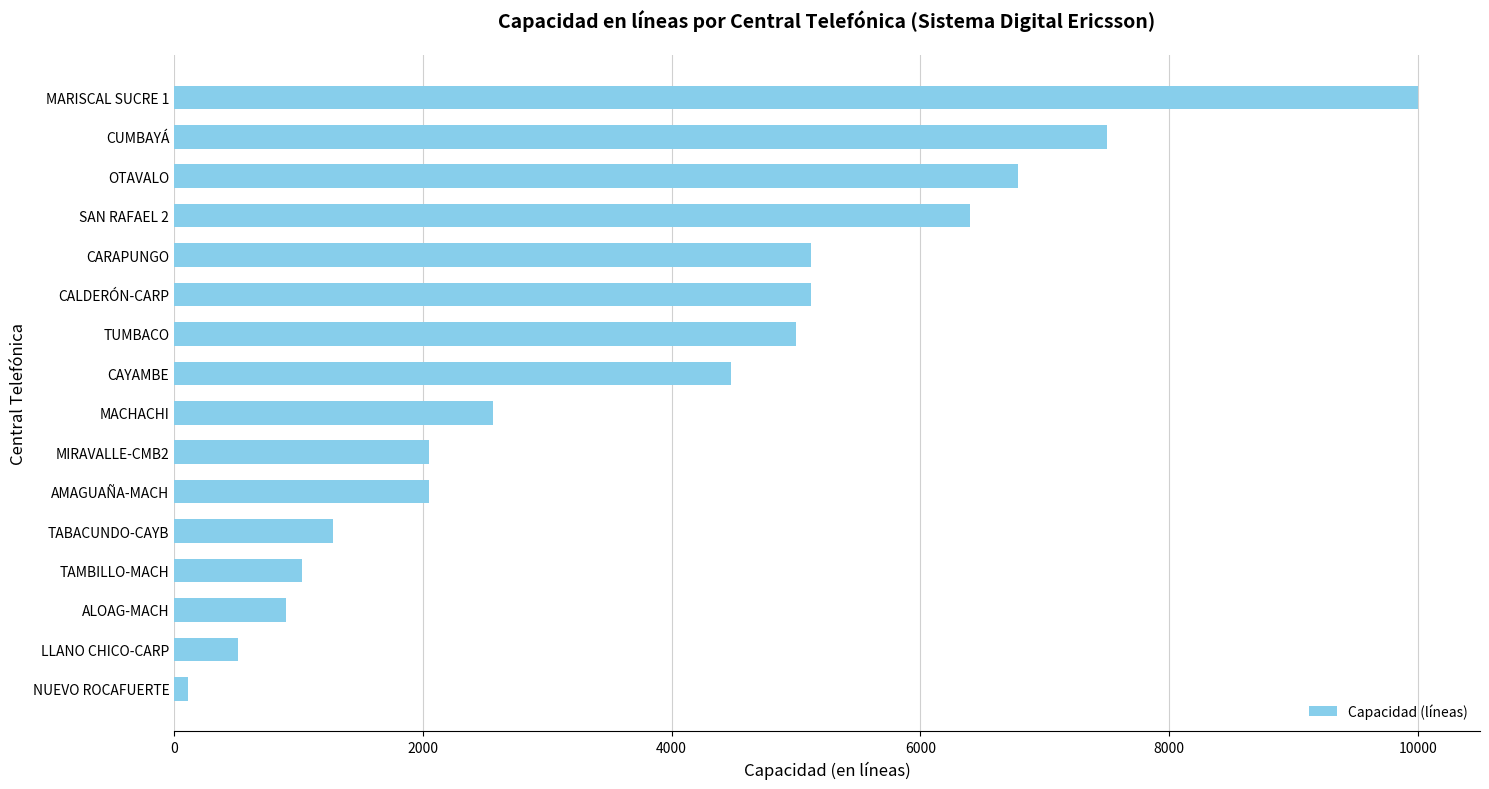

Which has a higher value, CAYAMBE or OTAVALO?

OTAVALO